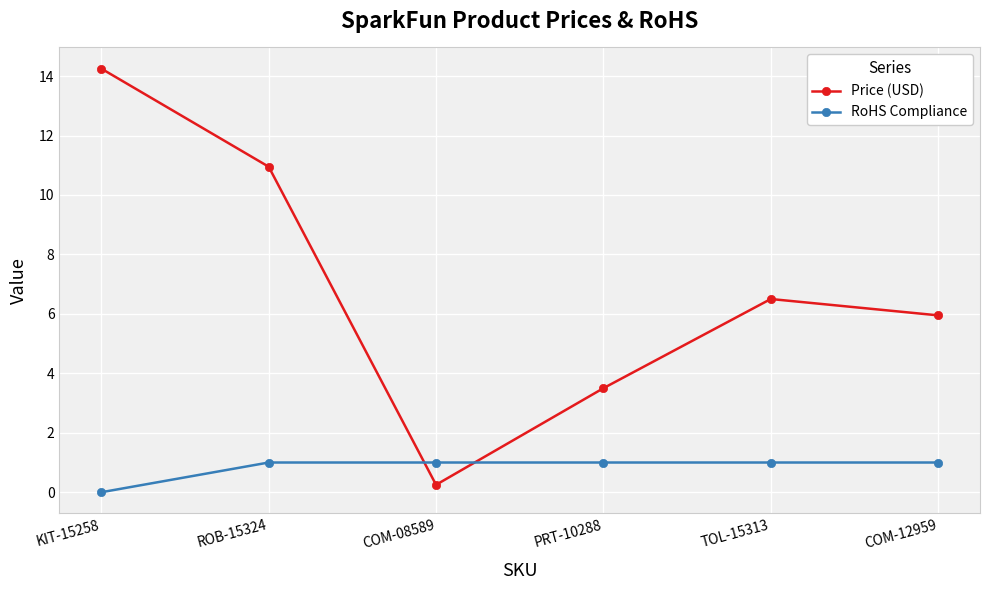

Does the chart display data point markers on the line(s)?

Yes